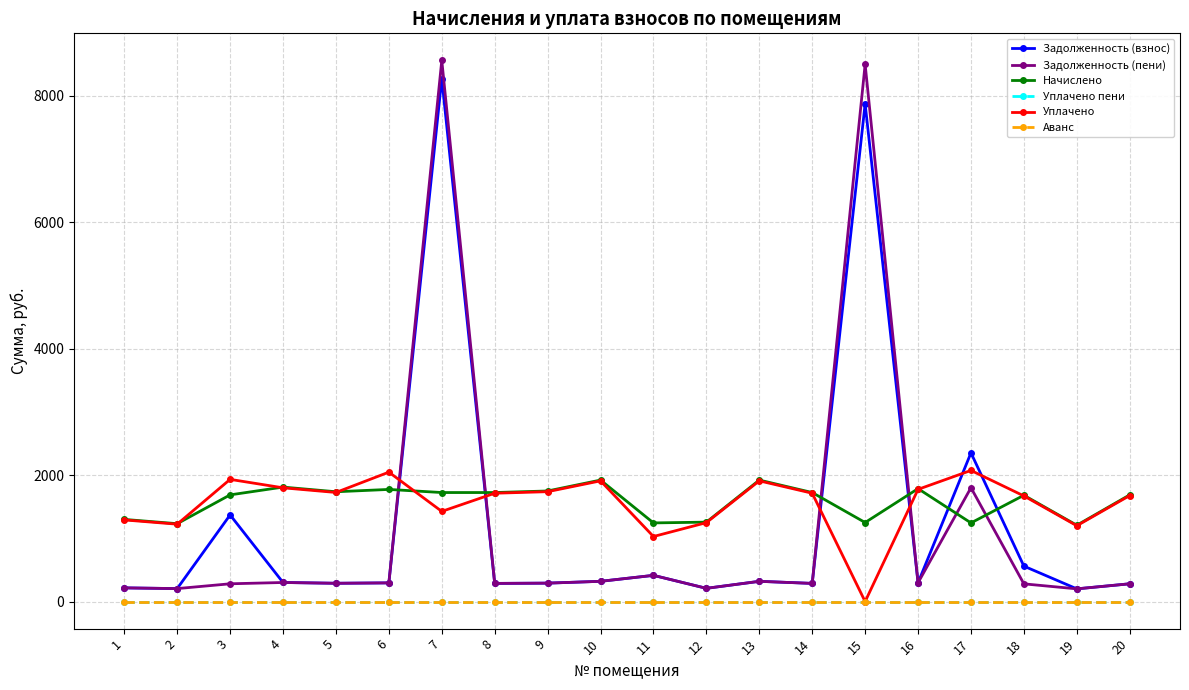

What is the sum of all Уплачено values?

31088.7